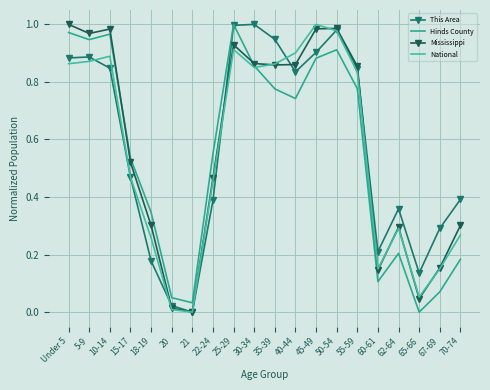

What is the average value of the This Area series?

0.6